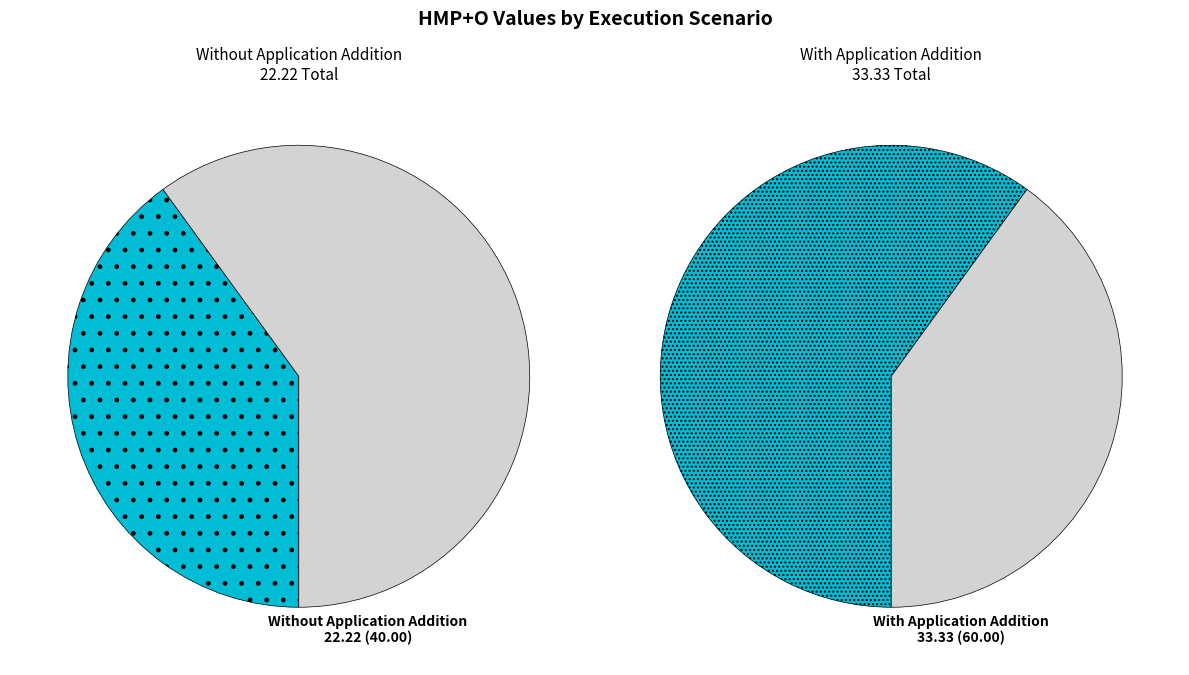

Combined, do With Application Addition and Without Application Addition account for over 50%?

Yes